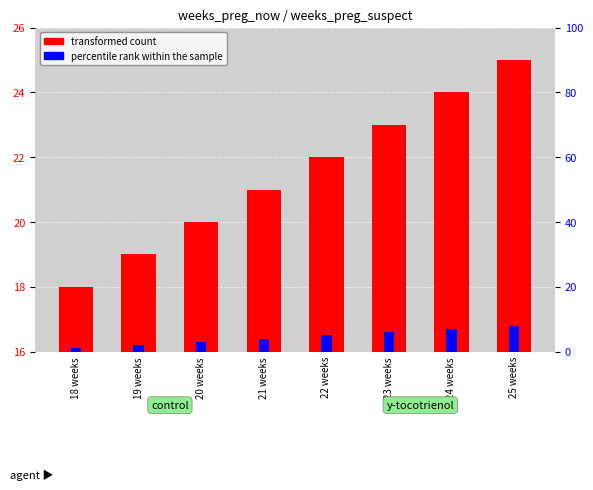

Reading right to left, transcribe all the data shown in this chart.

transformed count: 25	24	23	22	21	20	19	18
percentile rank within the sample: 8	7	6	5	4	3	2	1